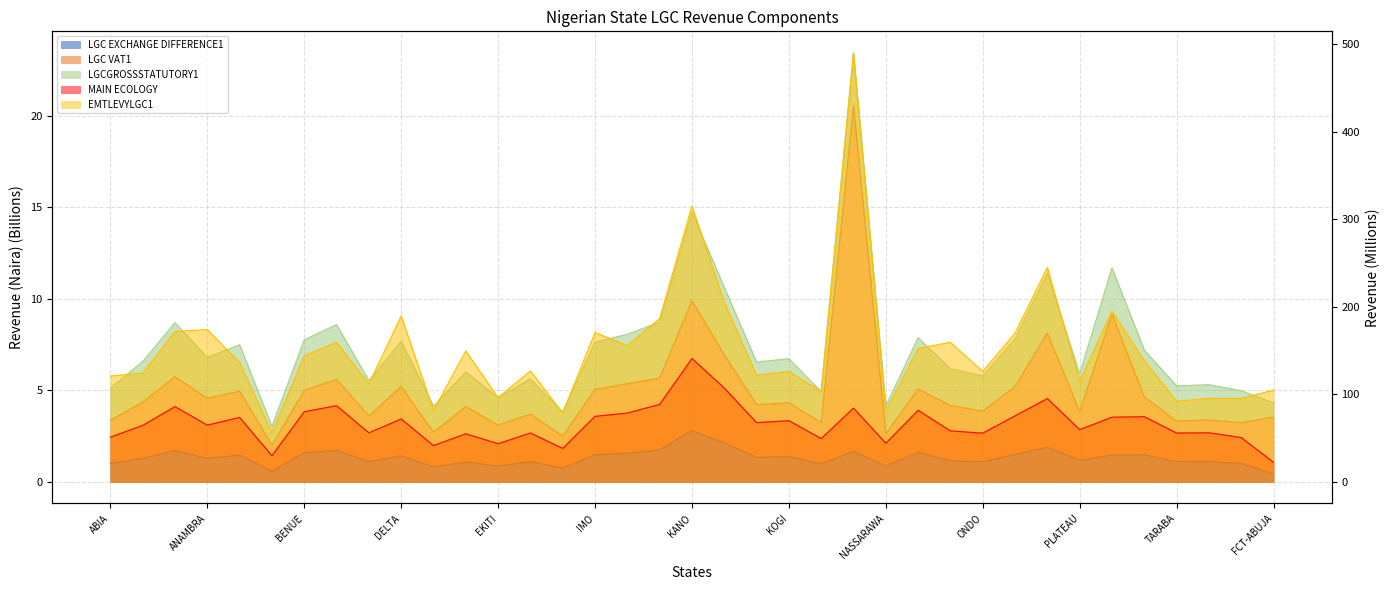

True or false: LGC EXCHANGE DIFFERENCE1 and LGC VAT1 intersect in this chart.

False